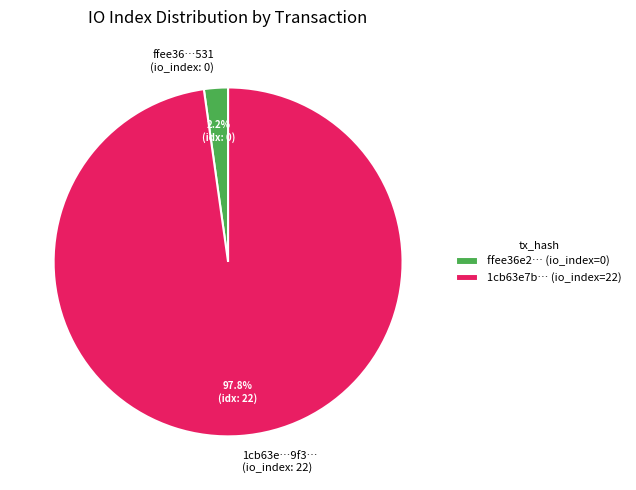

Between 1cb63e…9f3… (io_index: 22) and ffee36…531 (io_index: 0), which is larger?

1cb63e…9f3… (io_index: 22)